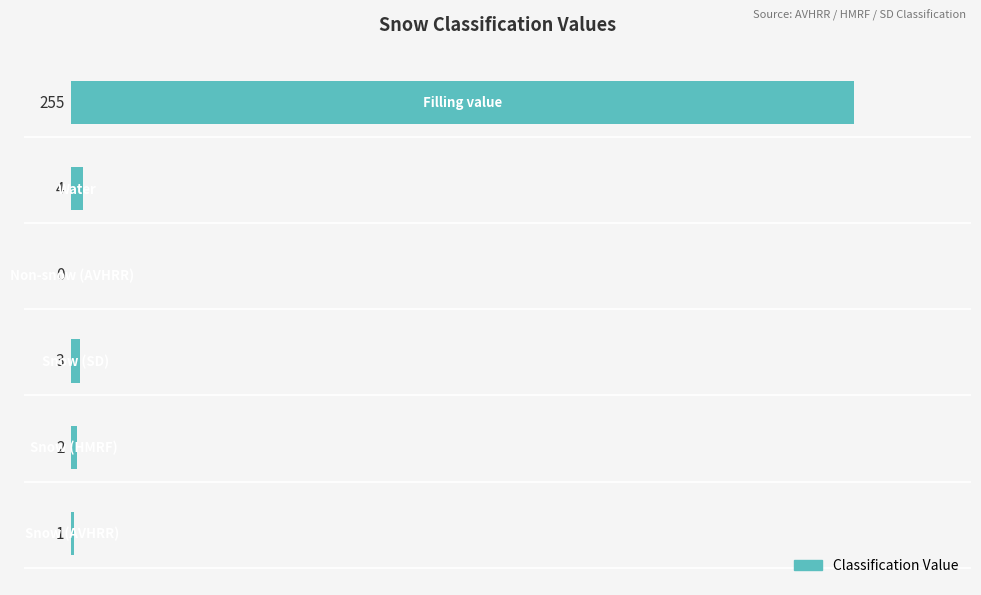

What is the sum of all values?

265